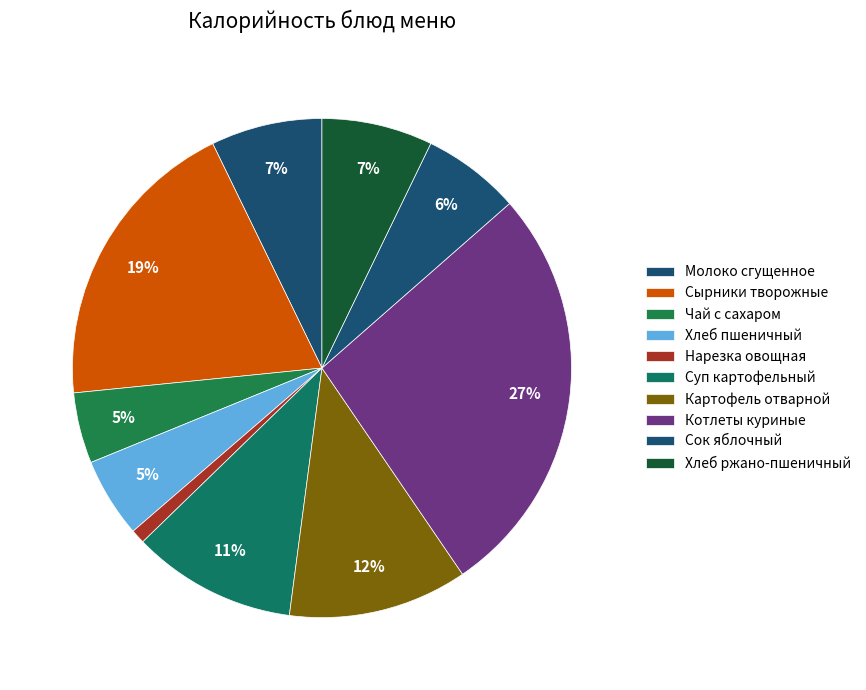

How many segments does this pie chart have?

10